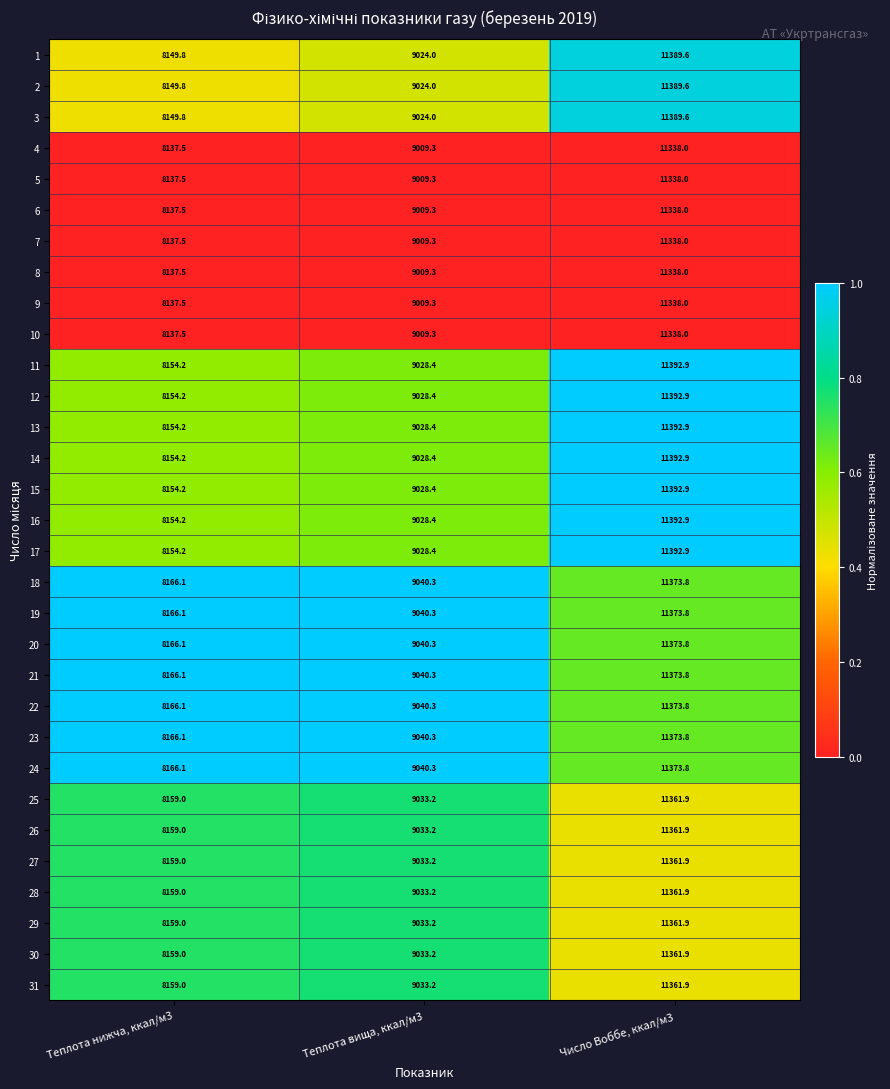

Which label corresponds to the smallest value in the chart?

Теплота нижча, ккал/м3